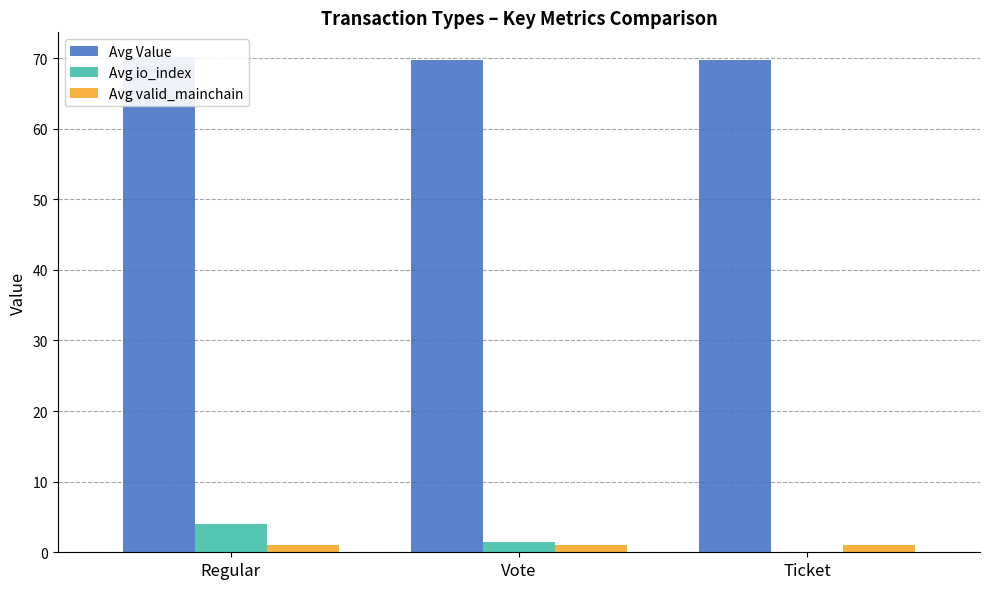

How many categories are shown in the chart?

3